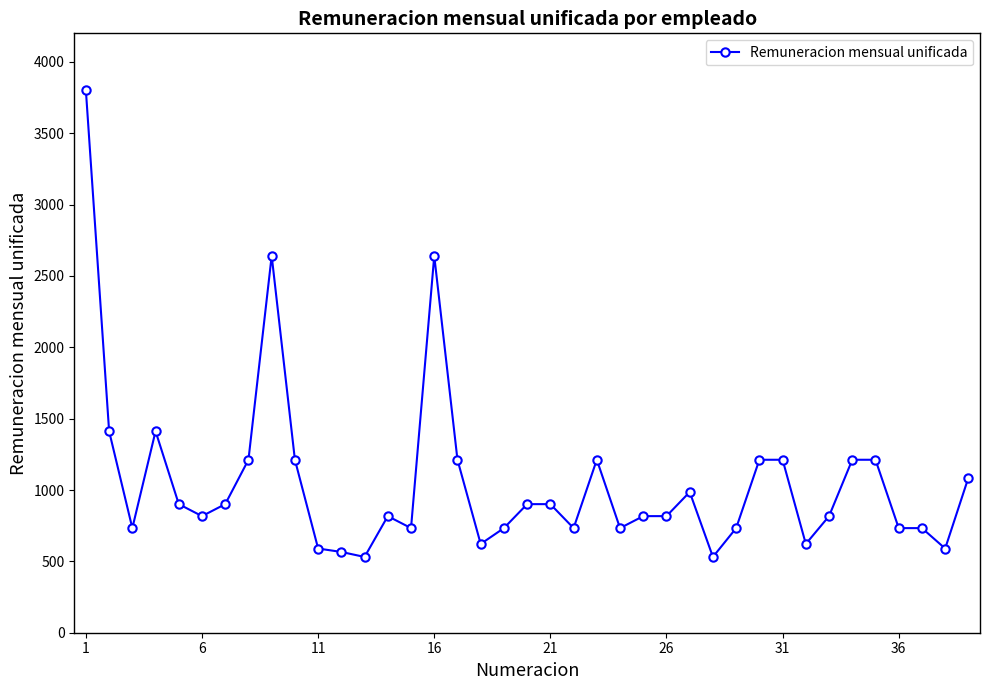

What is the maximum value shown in the chart?

3800